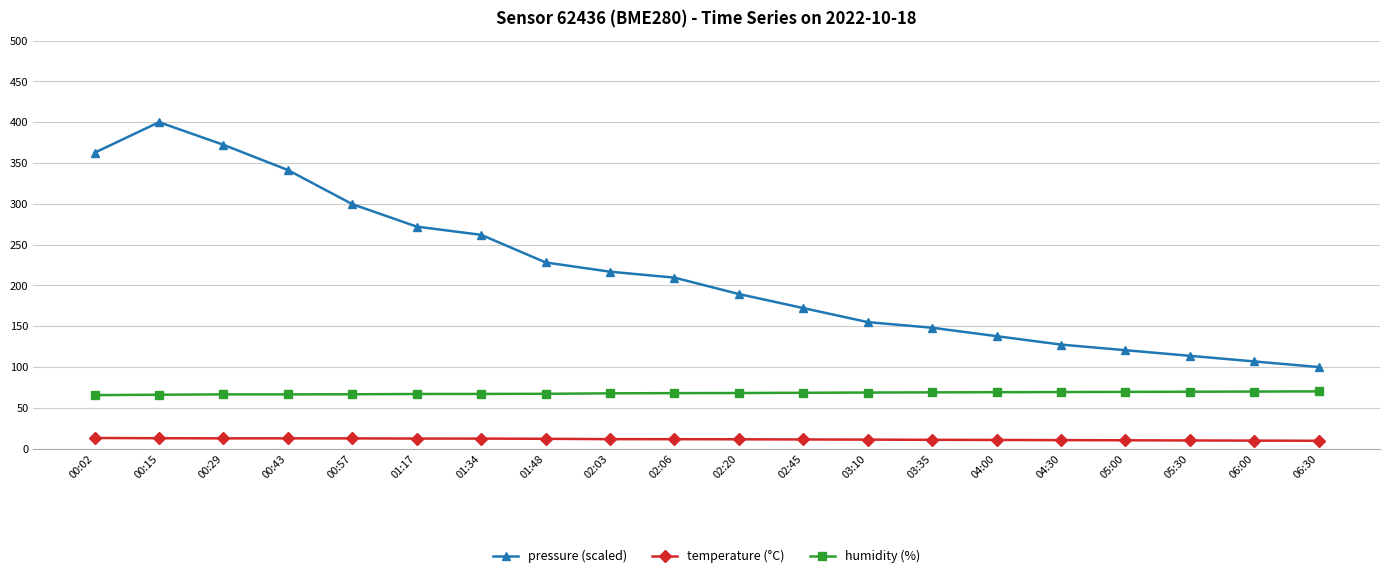

Which series has the largest range (max minus min)?

pressure (scaled)